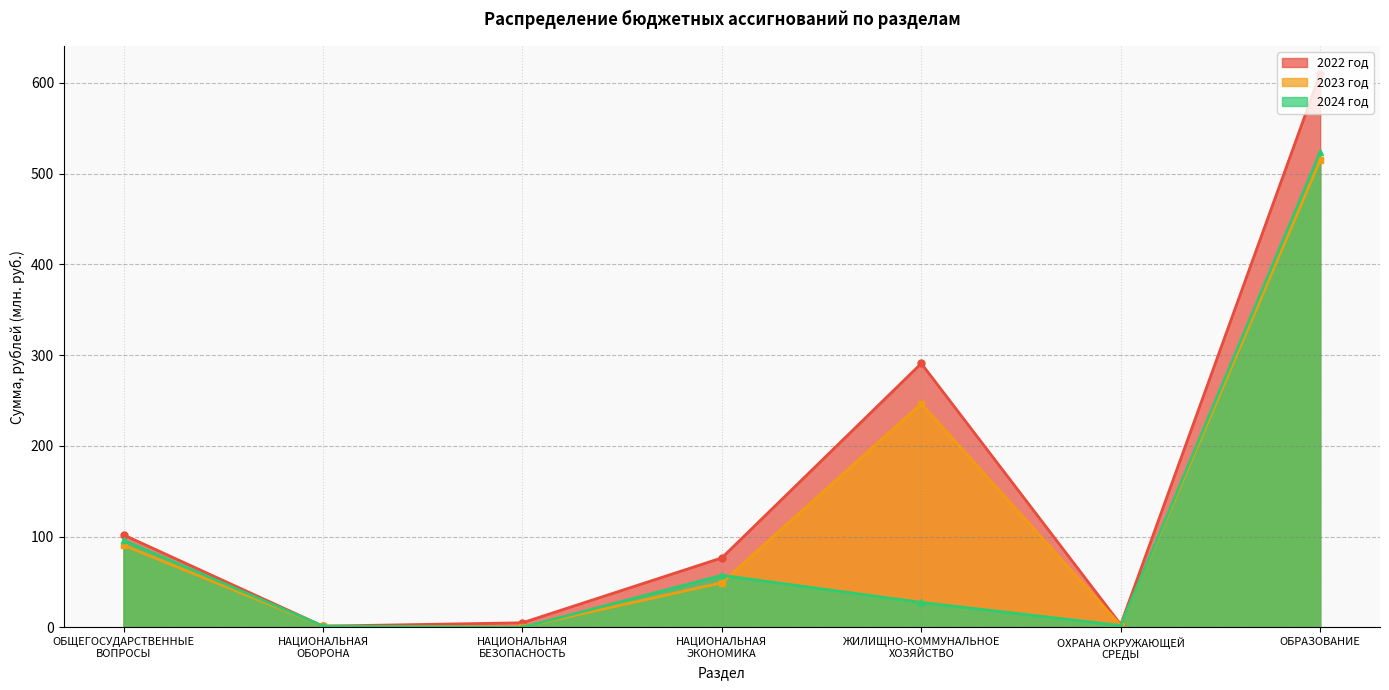

What are all the series names shown in the legend?

2022 год, 2023 год, 2024 год